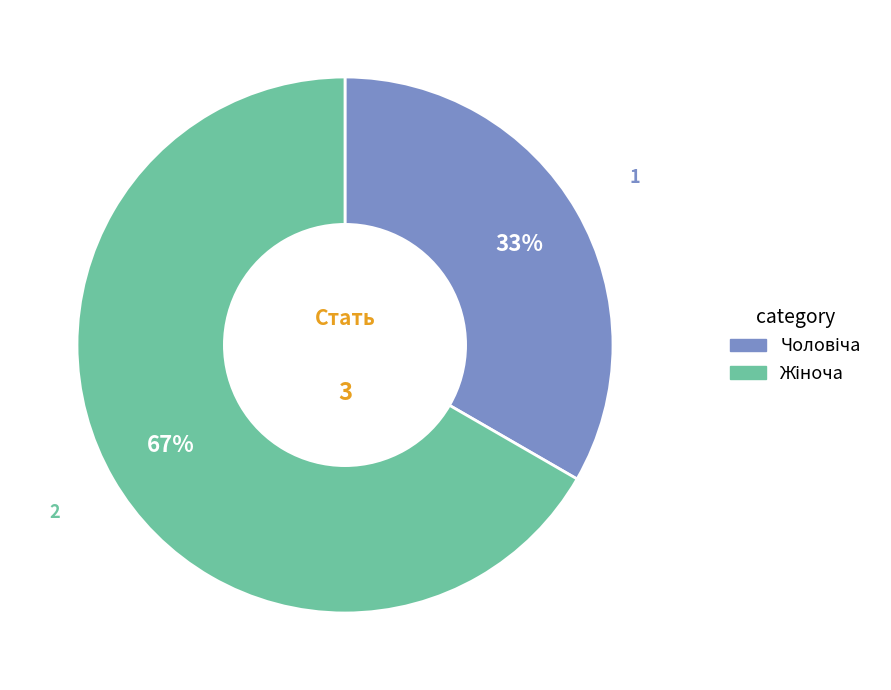

To the nearest percent, what is the average slice percentage?

50%